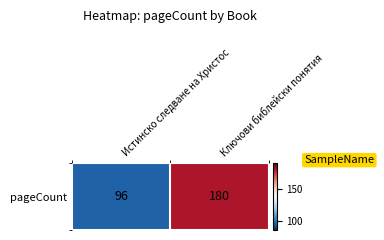

Between Истинско следване на Христос and Ключови библейски понятия, which is larger?

Ключови библейски понятия